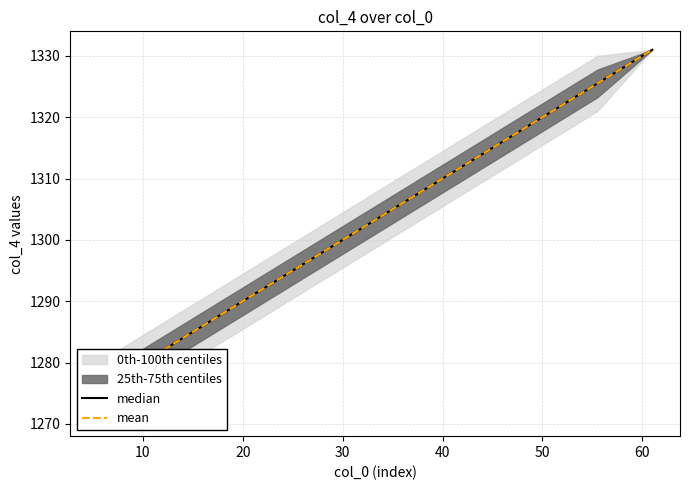

What is the sum of all median values?

9134.0